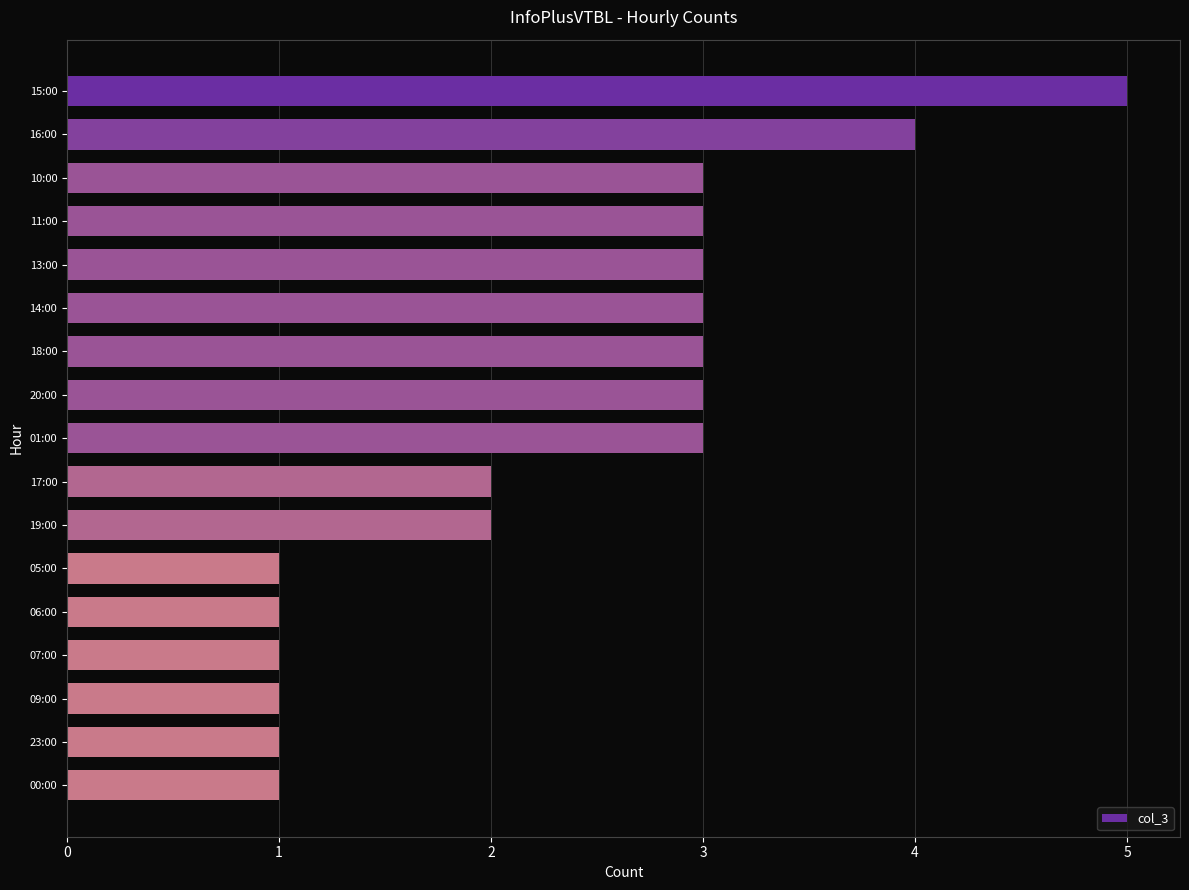

Reading top to bottom, what are all the values shown in this chart?

15:00=5	16:00=4	10:00=3	11:00=3	13:00=3	14:00=3	18:00=3	20:00=3	01:00=3	17:00=2	19:00=2	05:00=1	06:00=1	07:00=1	09:00=1	23:00=1	00:00=1